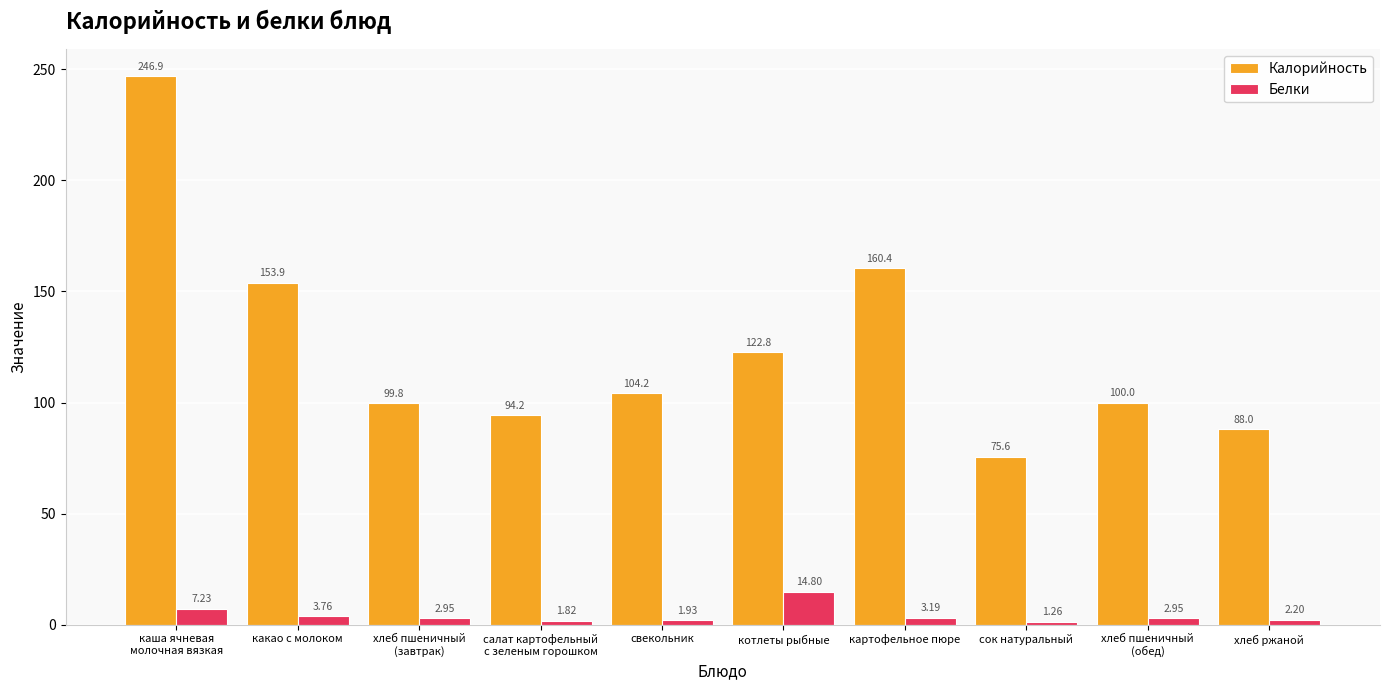

Which series has the largest total across all categories?

Калорийность